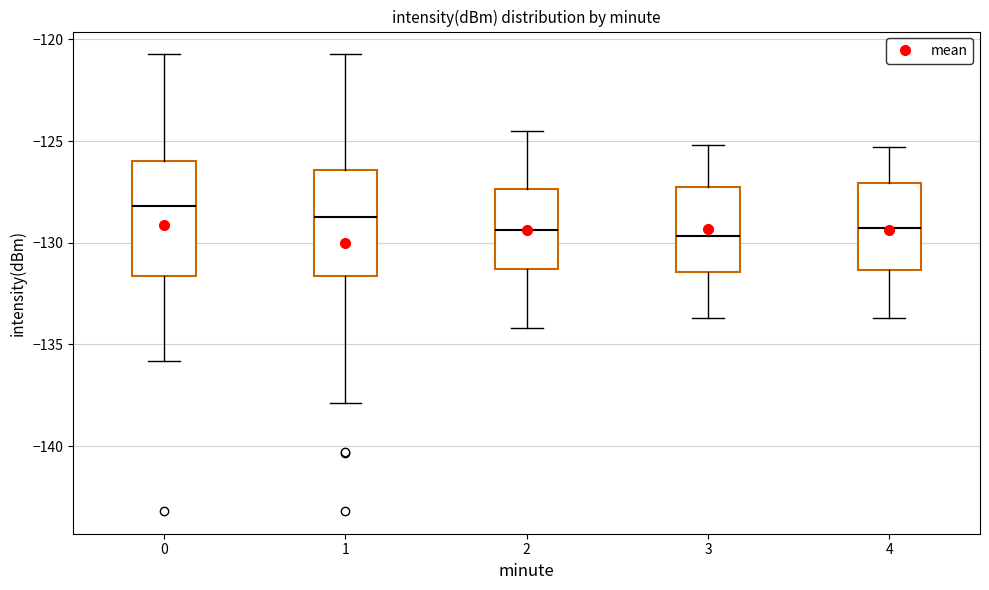

Where does the lower whisker of the box at x = 3 end on the y-axis? The values are not printed on the chart, so give them approximately, as read against the axis.

-133.5